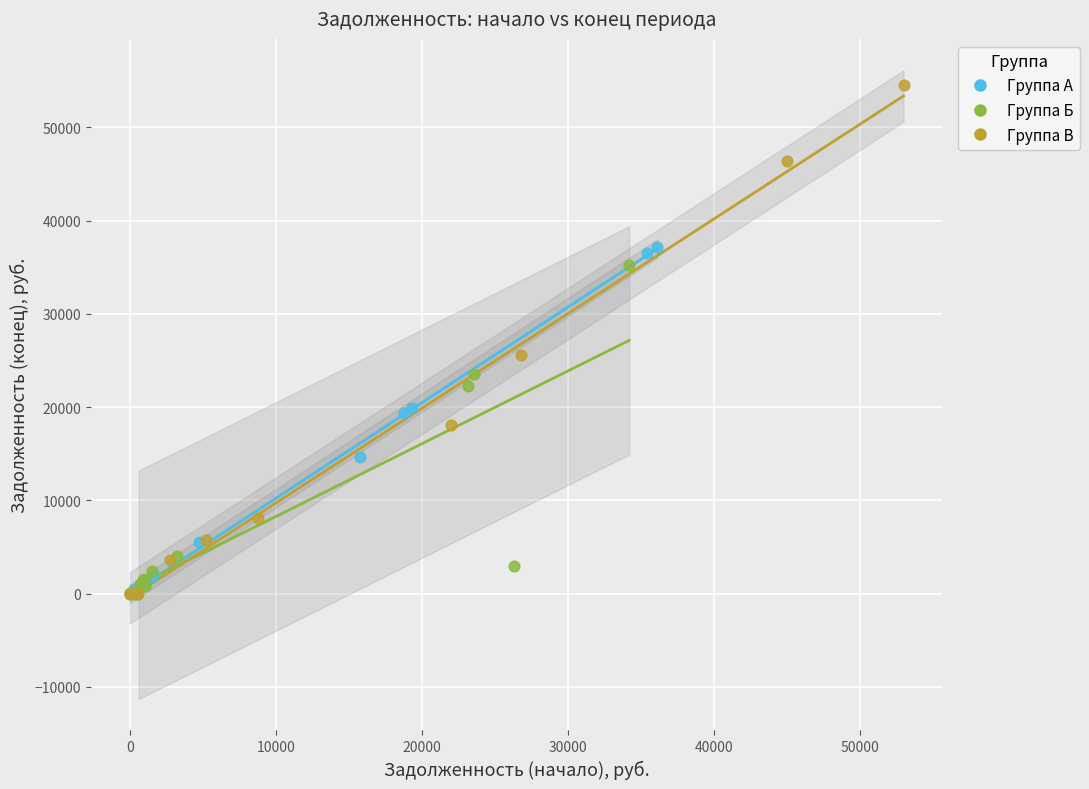

Which series contains the highest Y value?

Группа В